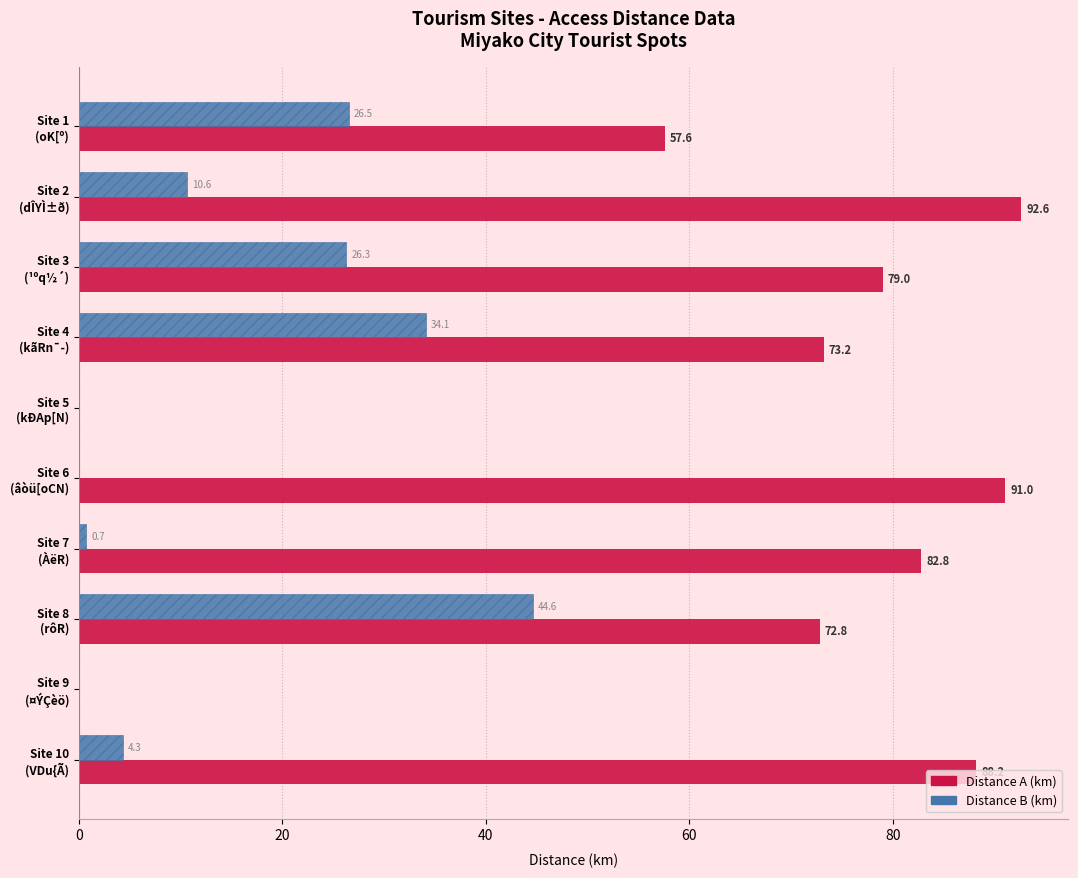

Which series has the largest total across all categories?

Distance A (km)